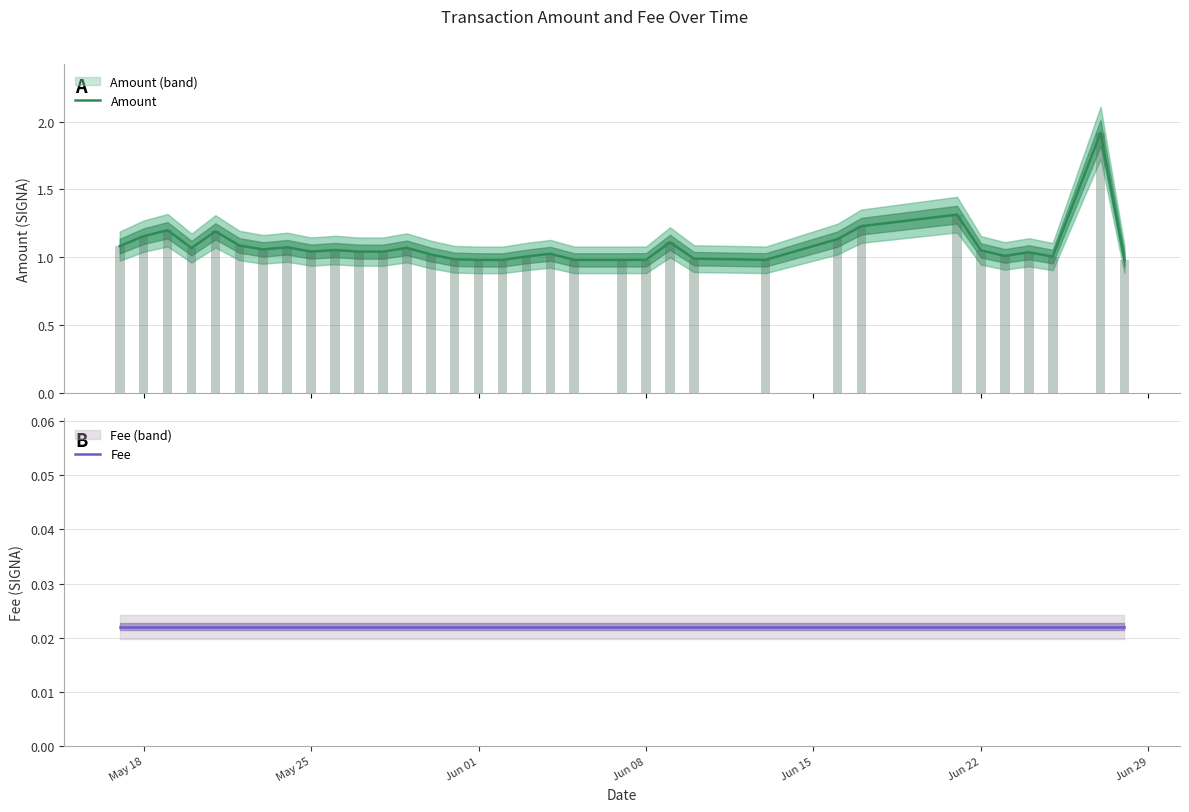

How many bars are there in each group?

2